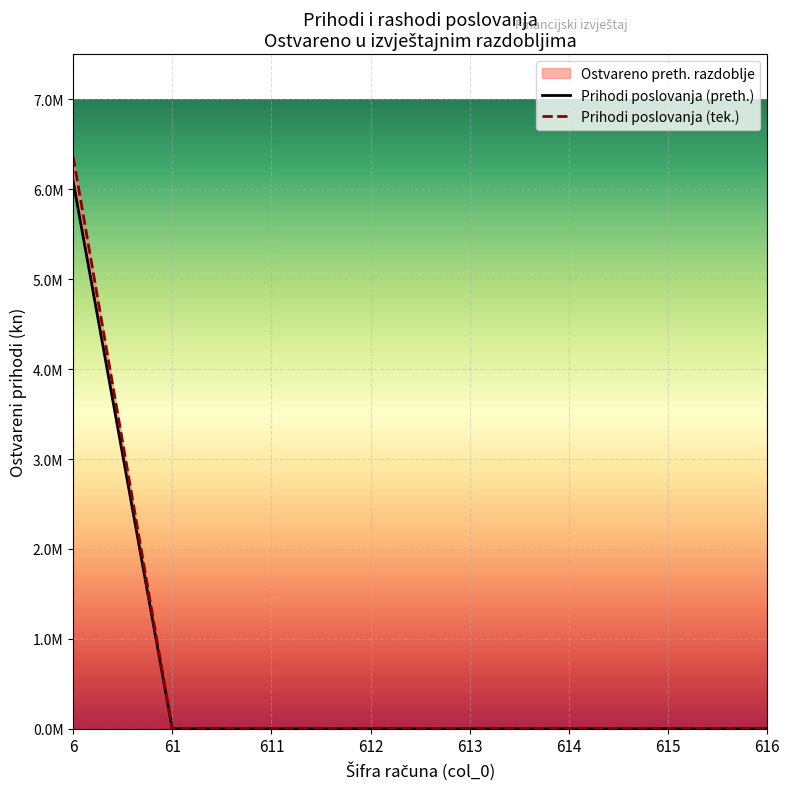

List the labels in order of Prihodi poslovanja (preth.) value, smallest first.

61, 611, 612, 613, 614, 615, 616, 6